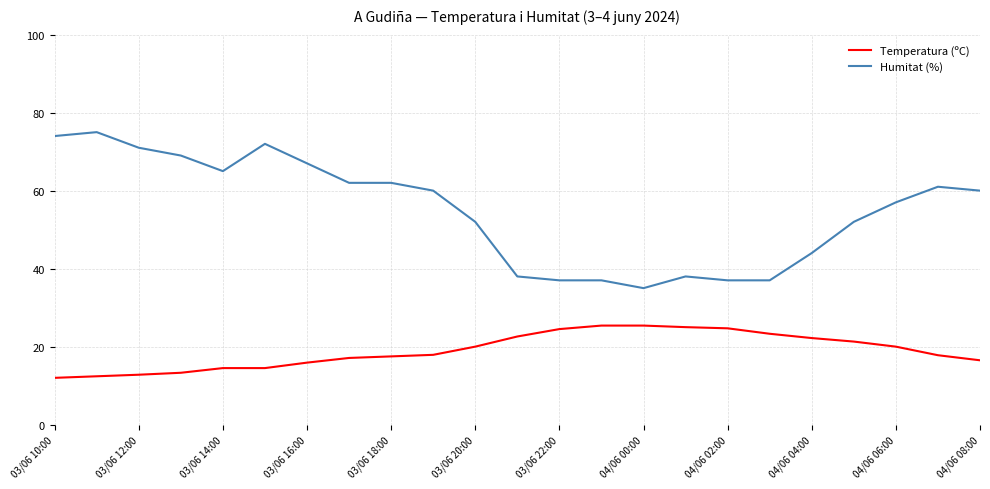

What are all the series names shown in the legend?

Temperatura (ºC), Humitat (%)